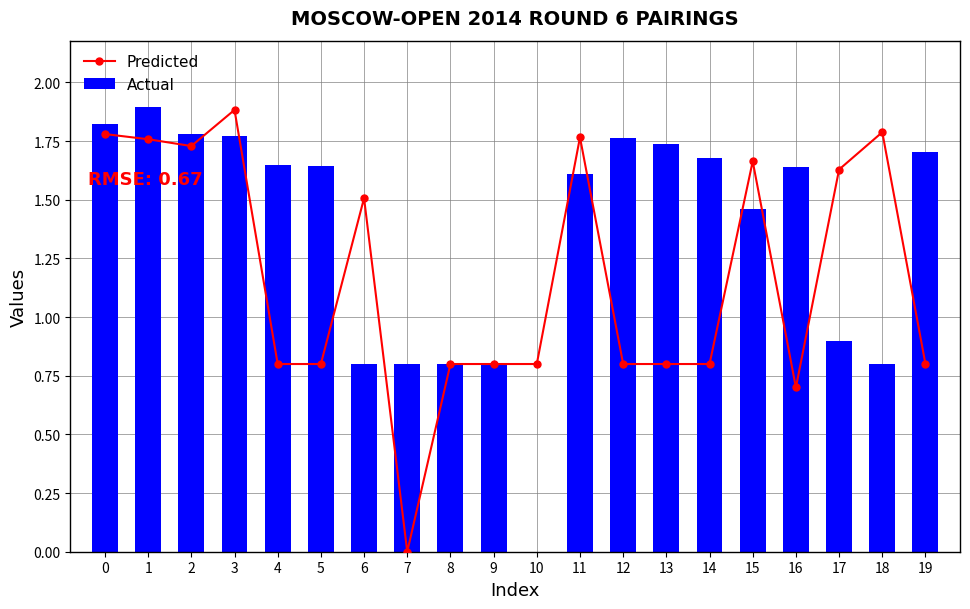

List the labels in order of Actual value, largest first.

1, 0, 2, 3, 12, 13, 19, 14, 4, 5, 16, 11, 15, 17, 6, 7, 8, 9, 18, 10